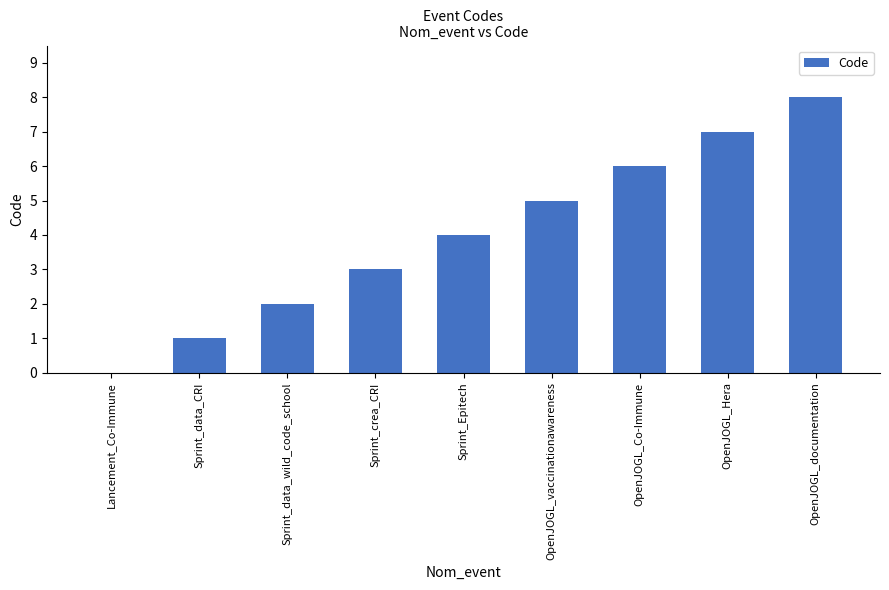

What is the approximate value at OpenJOGL_documentation?

8